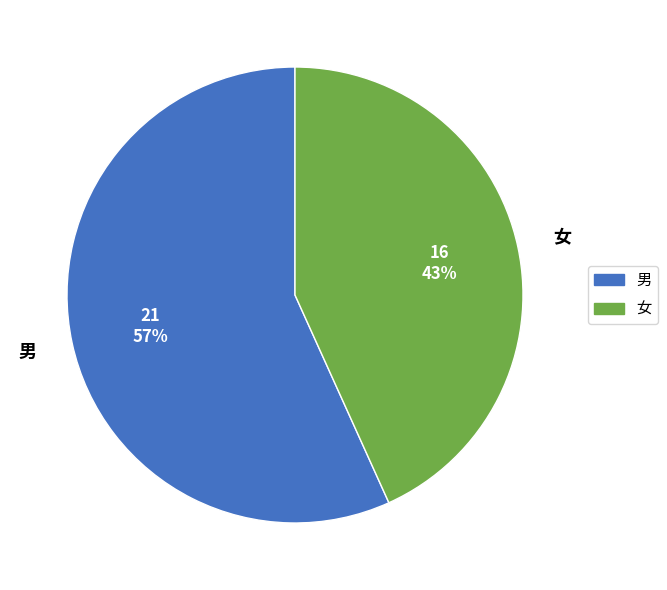

Rank the categories by value from highest to lowest.

男, 女